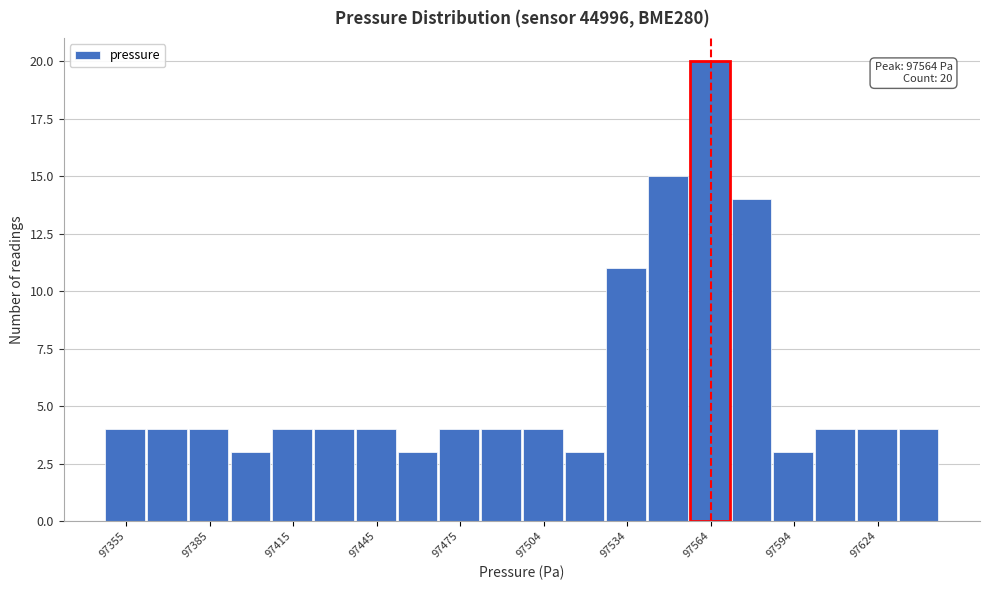

Read against the x-axis, roughly where is the centre of the tallest bar?

97565